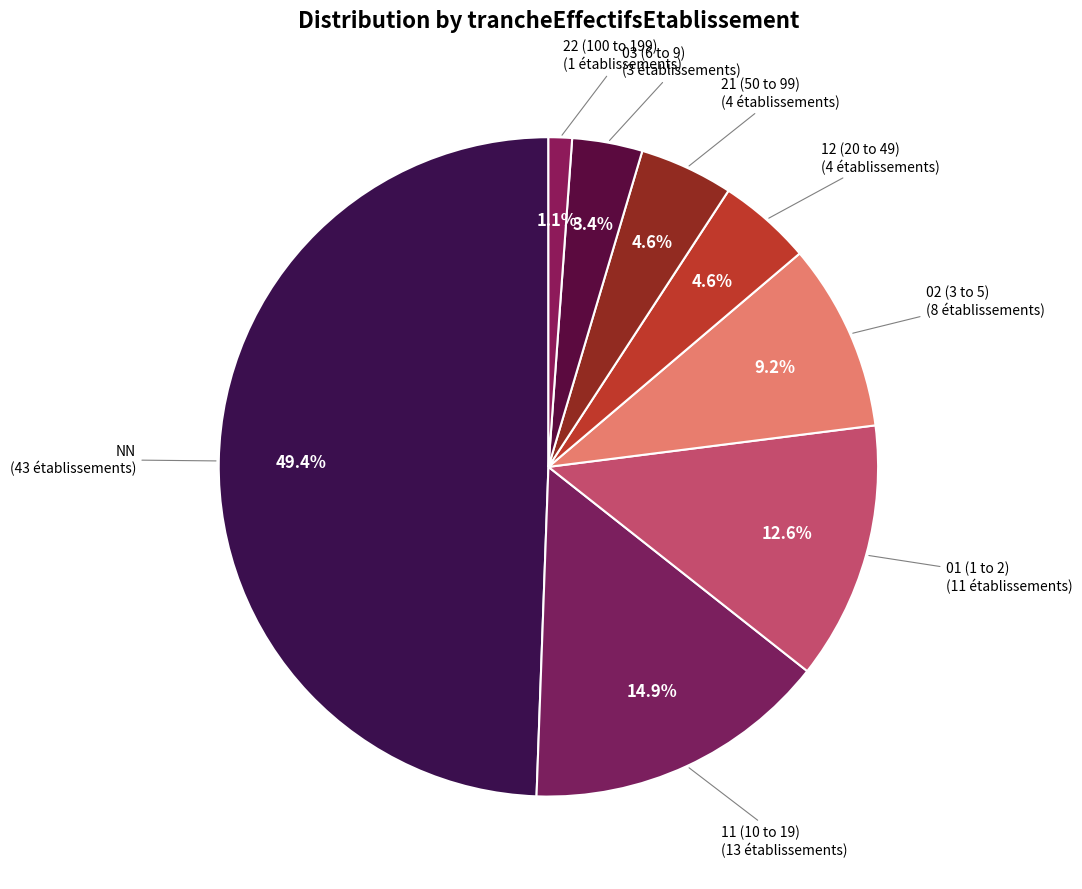

How many slices are in this pie chart?

8